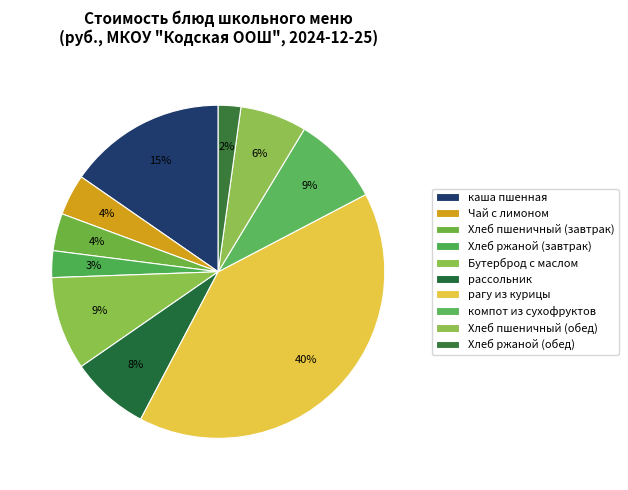

Between Хлеб пшеничный (обед) and Хлеб пшеничный (завтрак), which is larger?

Хлеб пшеничный (обед)